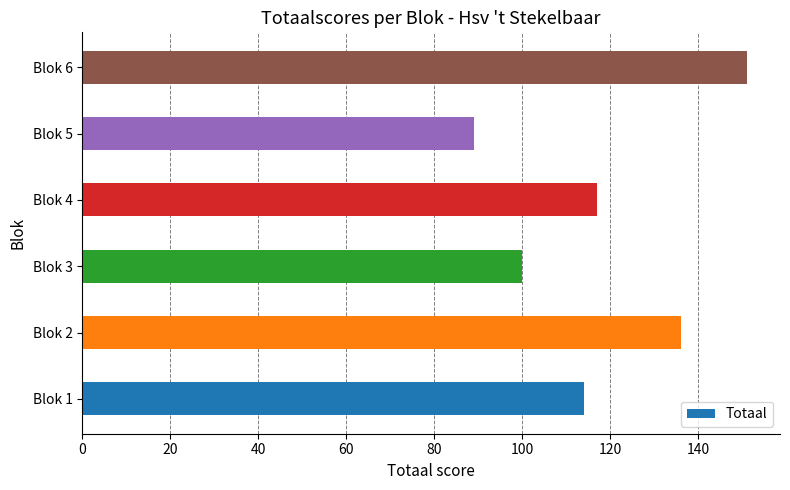

List the labels in order of value, smallest first.

Blok 5, Blok 3, Blok 1, Blok 4, Blok 2, Blok 6